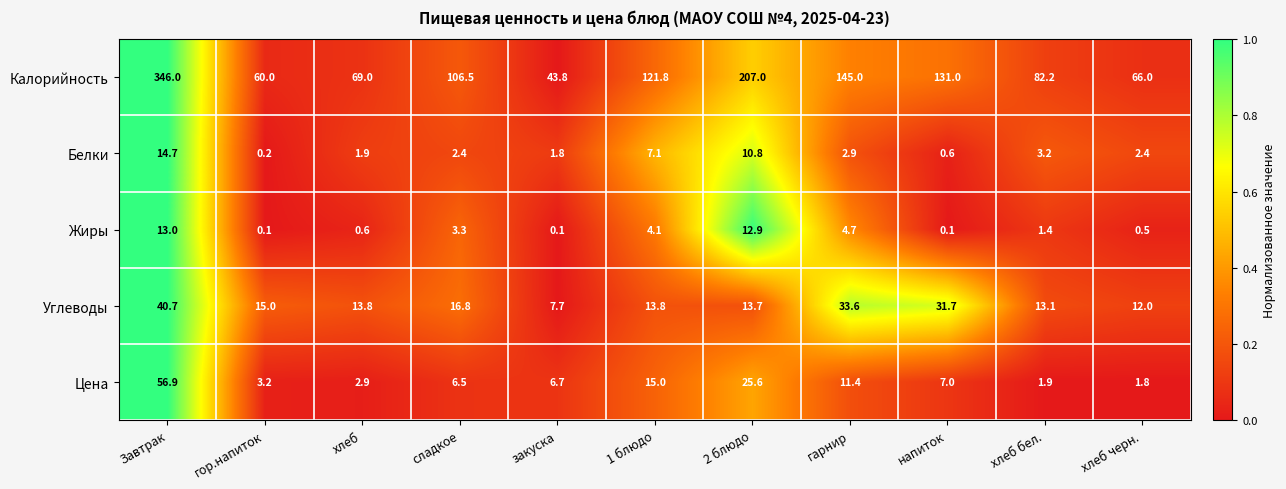

List the series in order of their peak value, lowest first.

Жиры, Белки, Углеводы, Цена, Калорийность